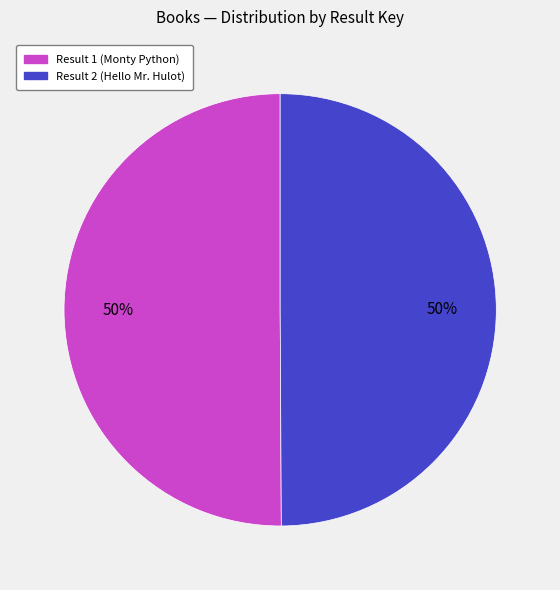

Count the number of slices in the pie.

2